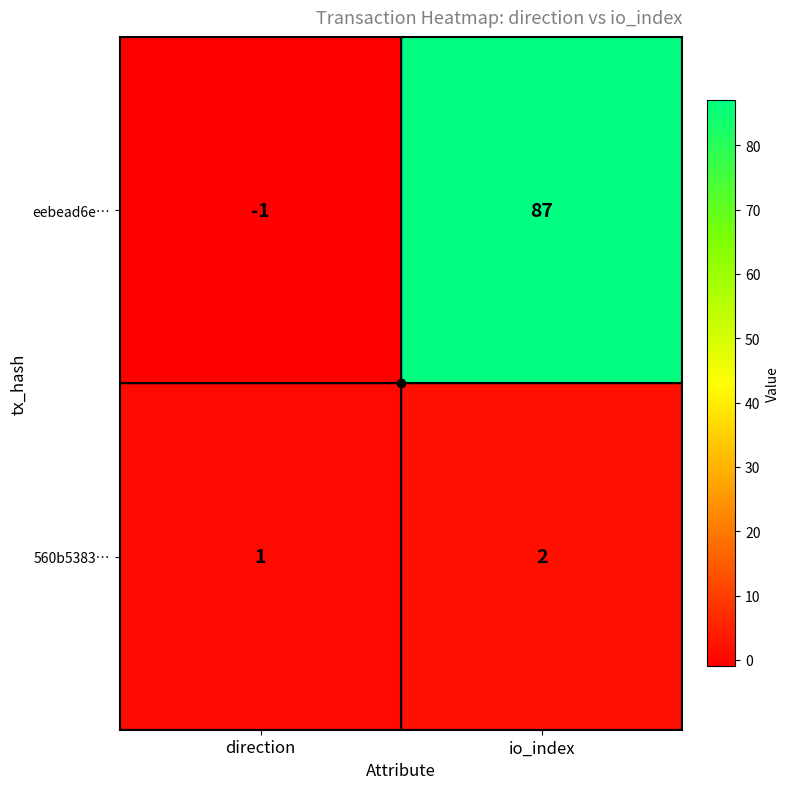

What is the sum of the eebead6e… values at direction and io_index?

86